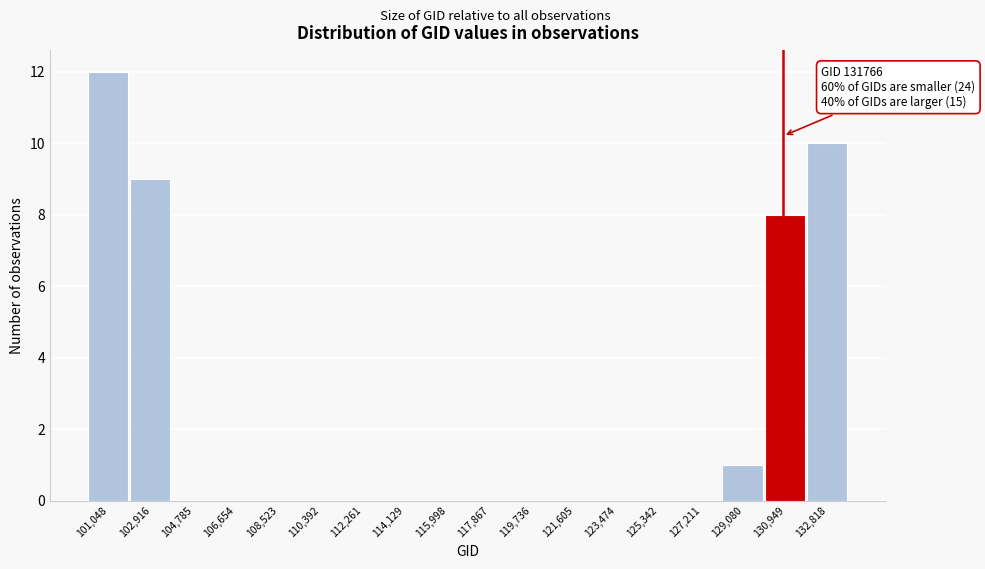

Reading left to right, extract all data points from this chart.

101,048=12	102,916=9	104,785=0	106,654=0	108,523=0	110,392=0	112,261=0	114,129=0	115,998=0	117,867=0	119,736=0	121,605=0	123,474=0	125,342=0	127,211=0	129,080=1	130,949=8	132,818=10